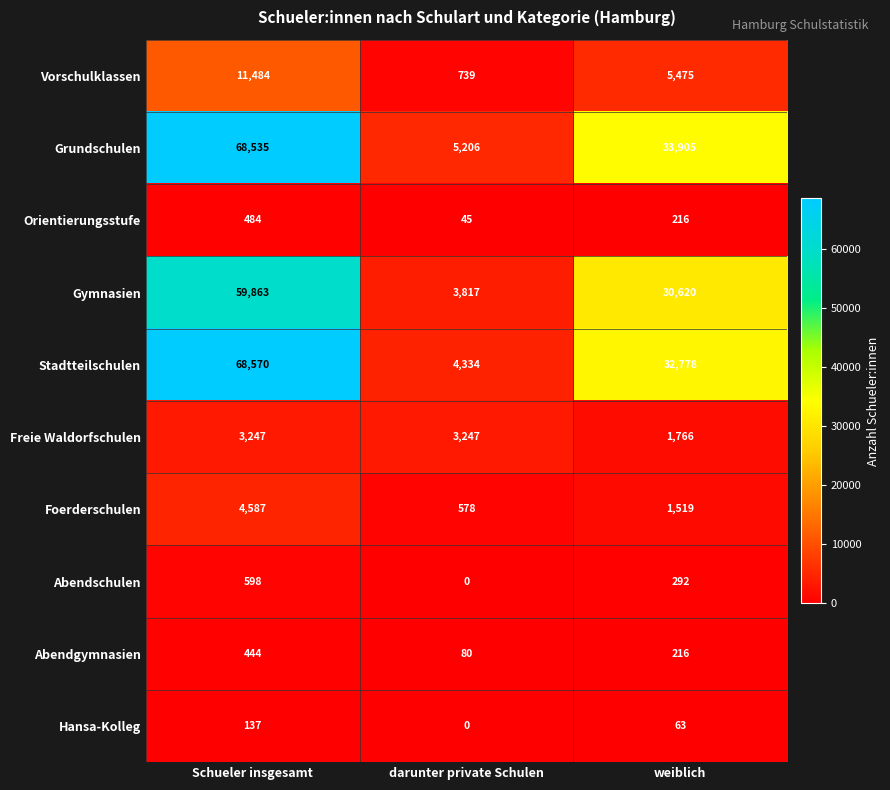

What is the total value across all series at Schueler insgesamt?

217949